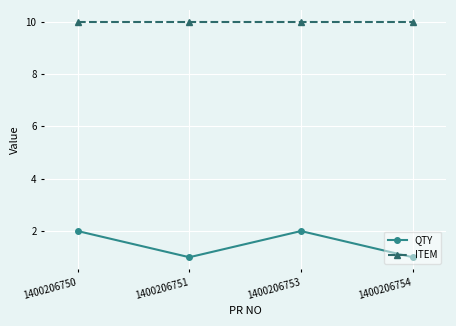

The value of ITEM at 1400206750 is 2. True or false?

False